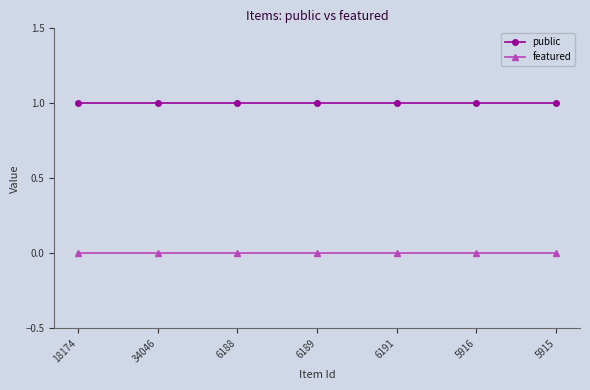

True or false: public and featured cross at least once.

False